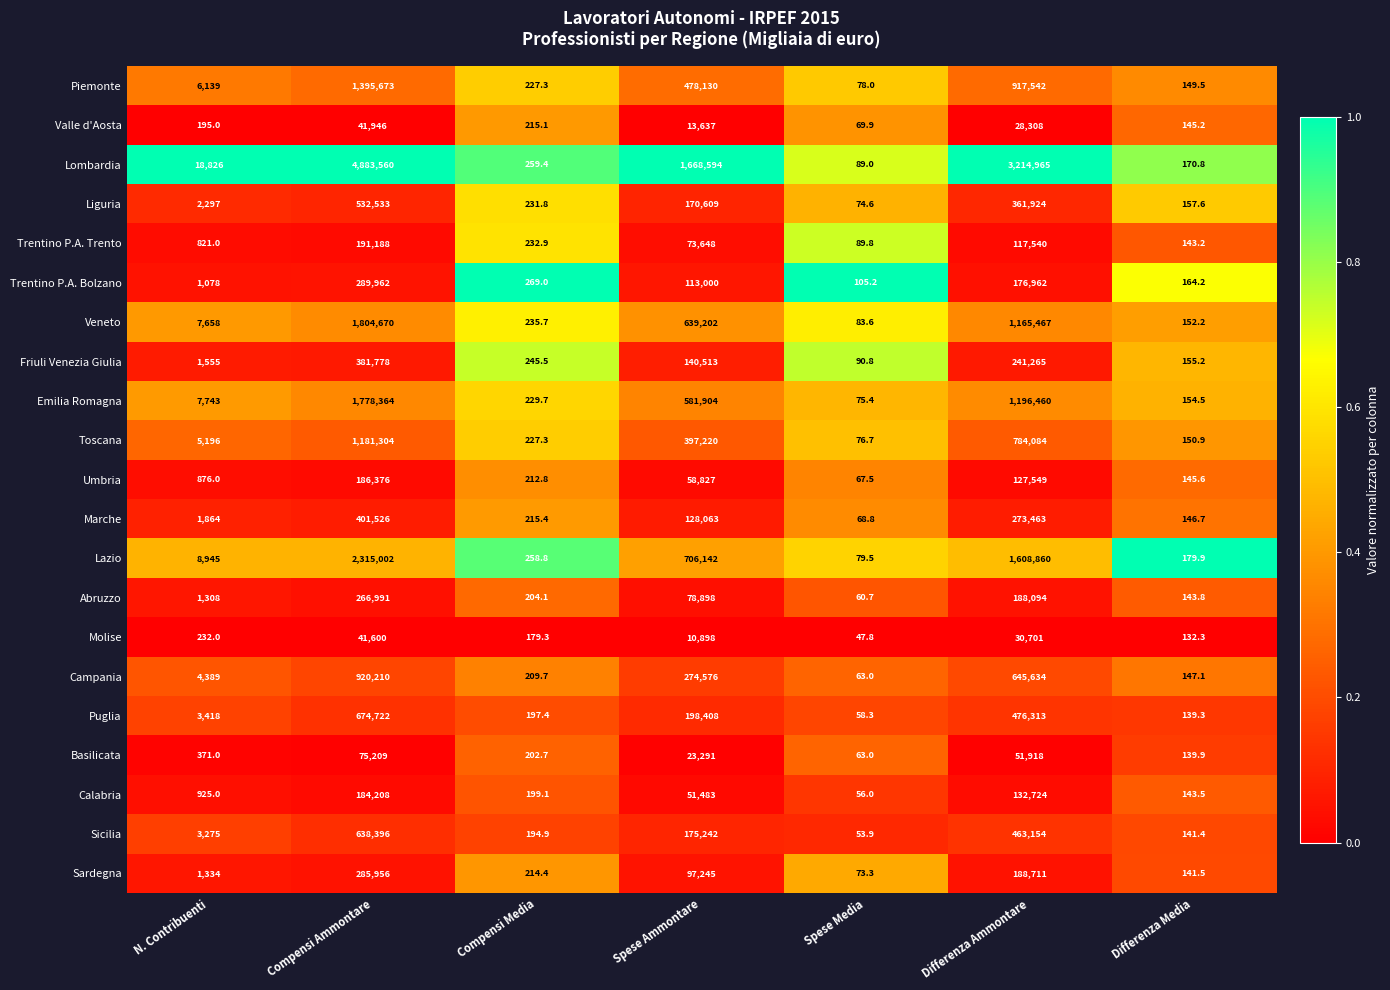

What value does the Sicilia series have at Compensi Media?

194.9